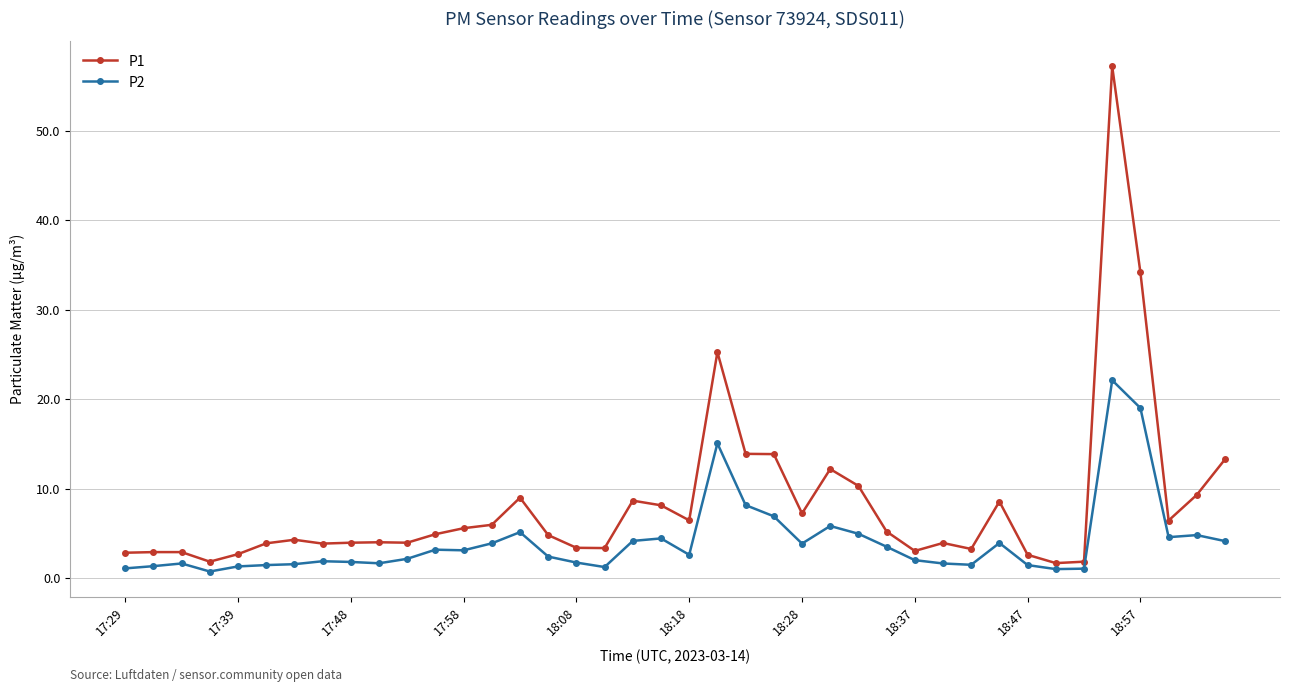

True or false: P1 has more than 1 points higher than both neighbors.

True